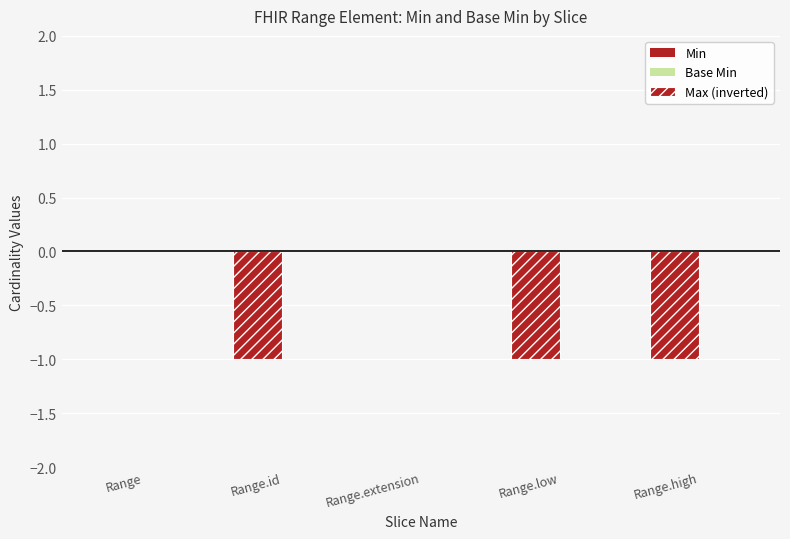

Reading left to right, extract all data points from this chart.

Min: 0	0	0	0	0
Base Min: 0	0	0	0	0
Max (inverted): 0	-1	0	-1	-1